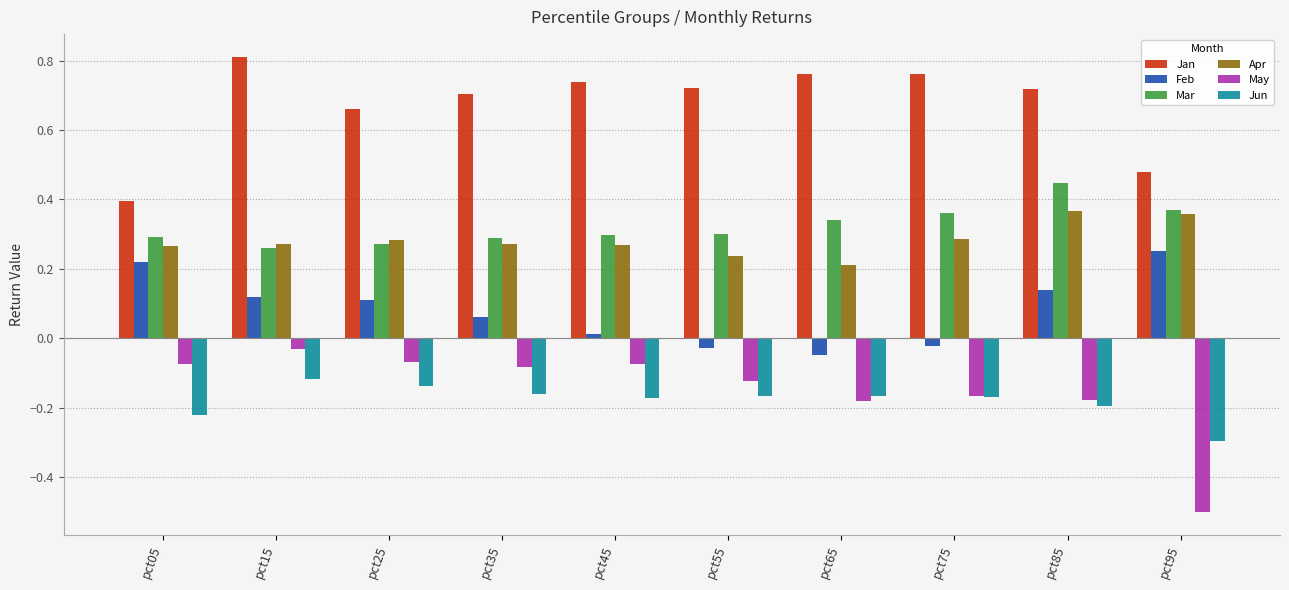

What is the spread (max minus min) of values at pct95?

1.0